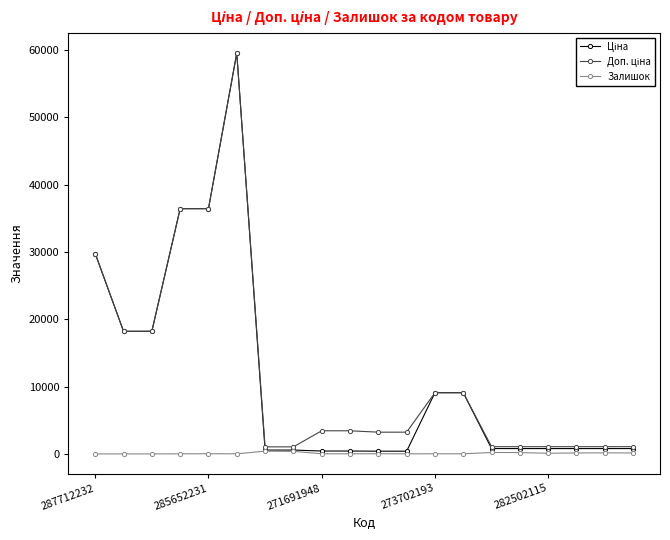

What is the maximum value shown in the chart?

59523.0